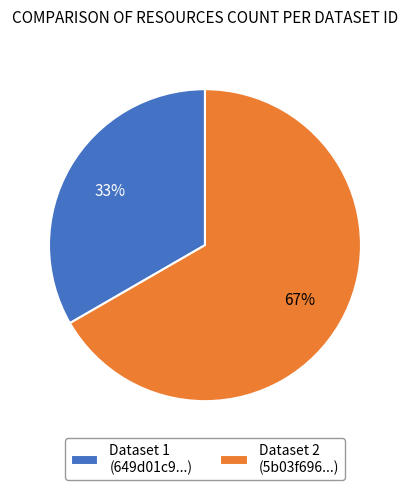

True or false: Dataset 1 (649d01c9...) accounts for 33% of the total.

True